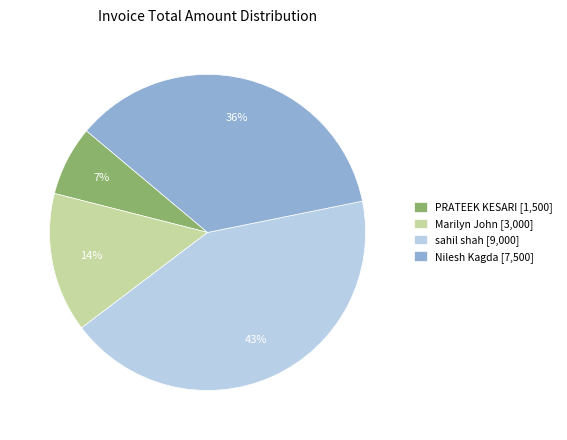

Which has a higher value, sahil shah [9,000] or Marilyn John [3,000]?

sahil shah [9,000]